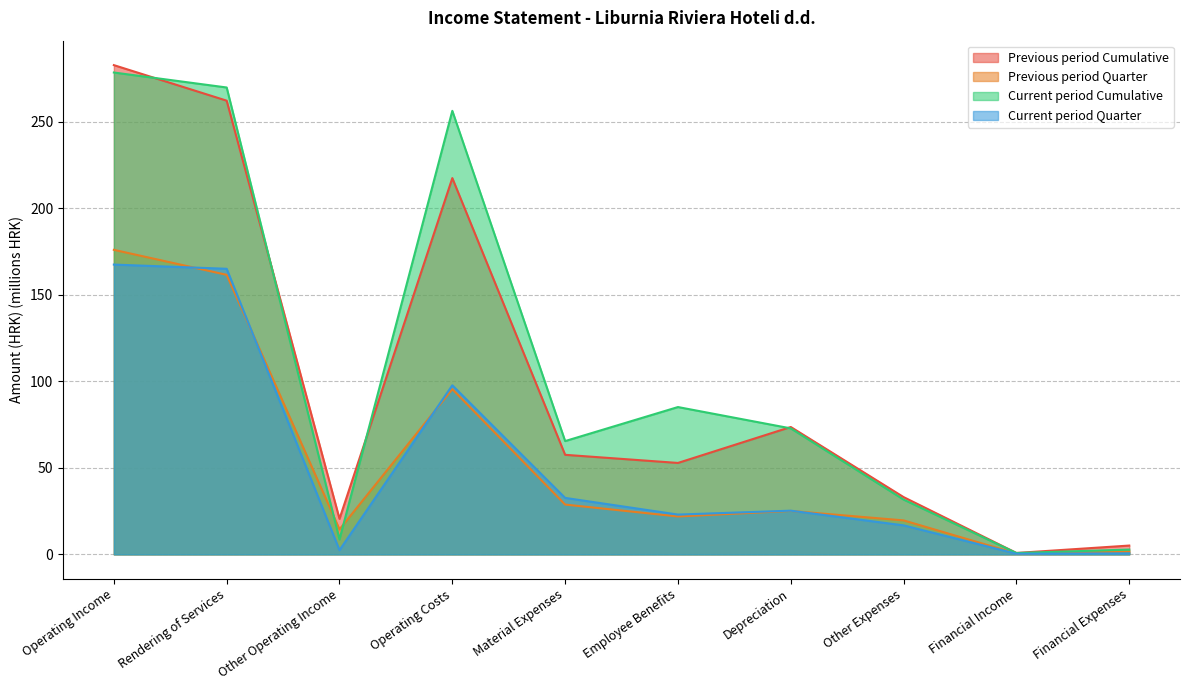

How many interior local peaks does the Current period Cumulative series have?

2